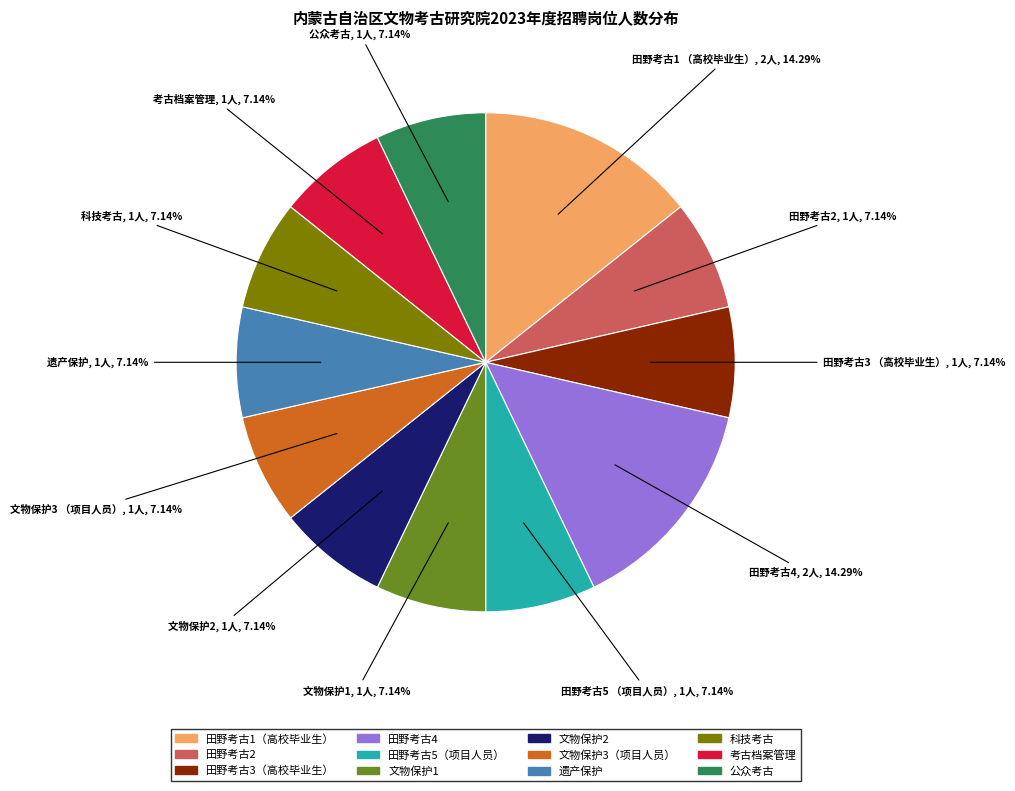

Does any single category account for the majority?

No